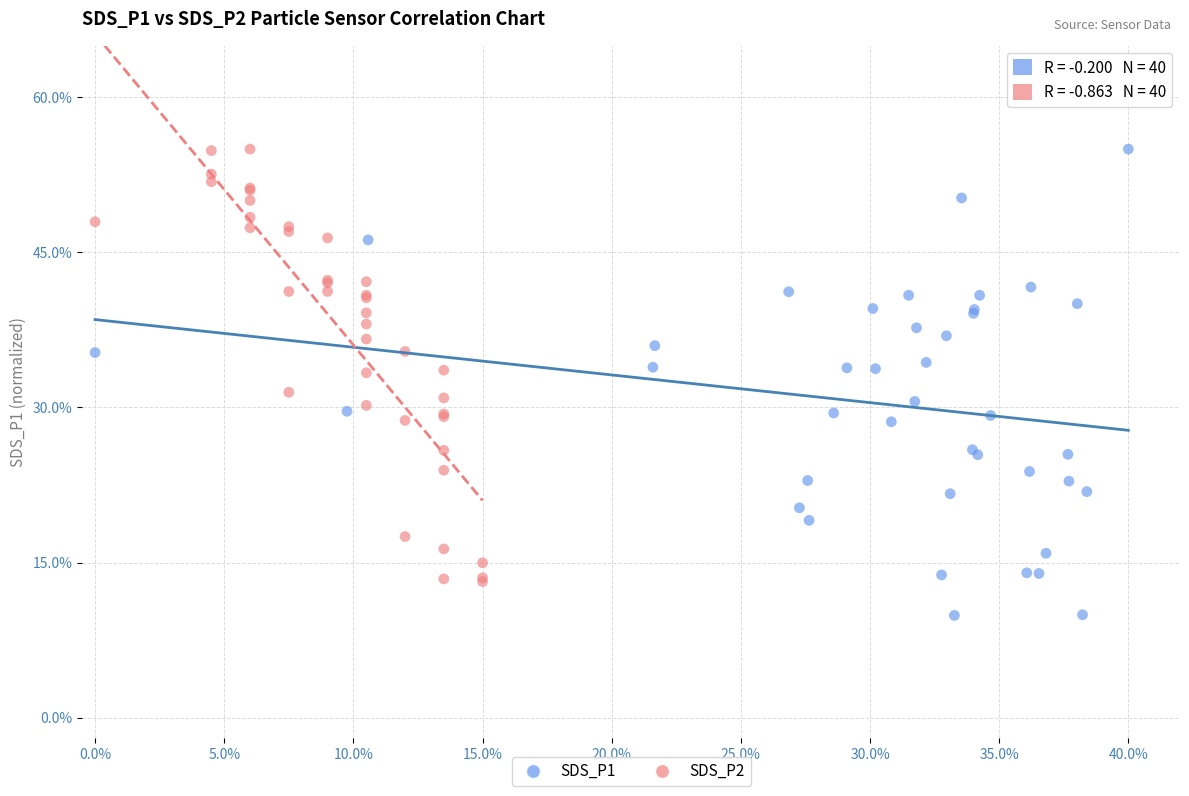

Which series contains the lowest Y value?

SDS_P1